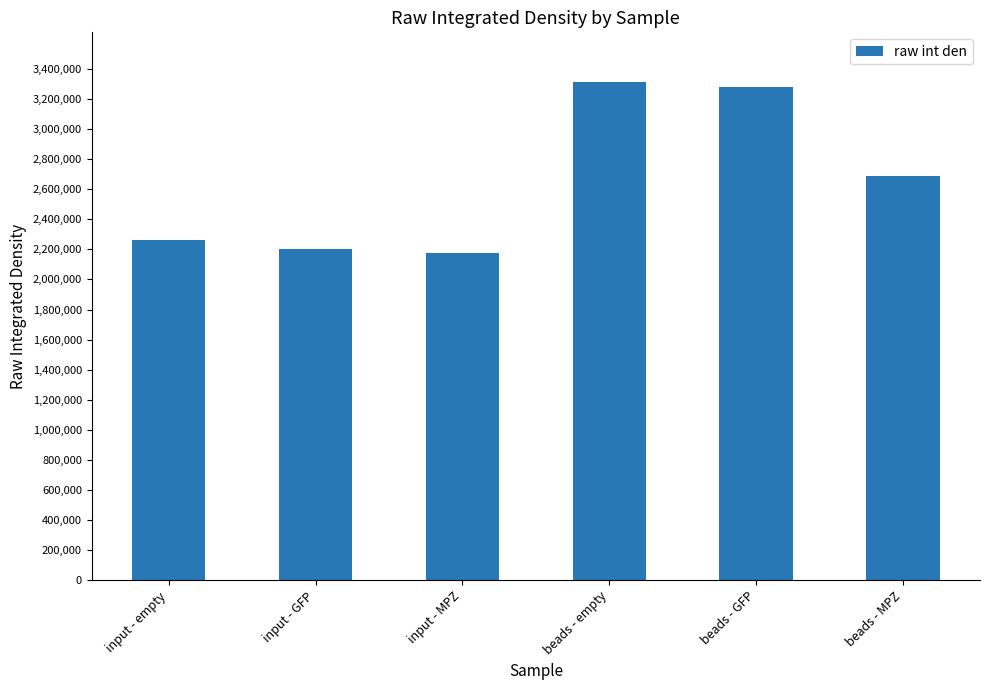

Reading left to right, what are all the values shown in this chart?

2264011	2204328	2176812	3311738	3278845	2687220